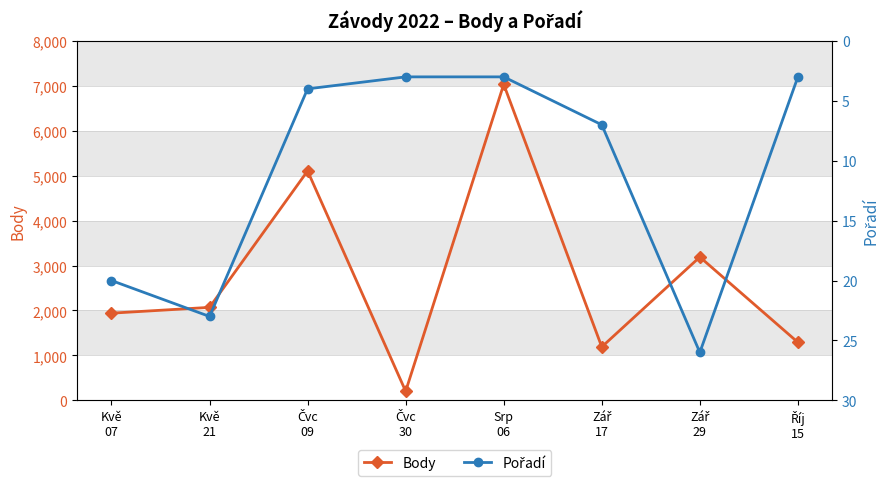

Which has a higher value, Zář
17 or Zář
29?

Zář
29